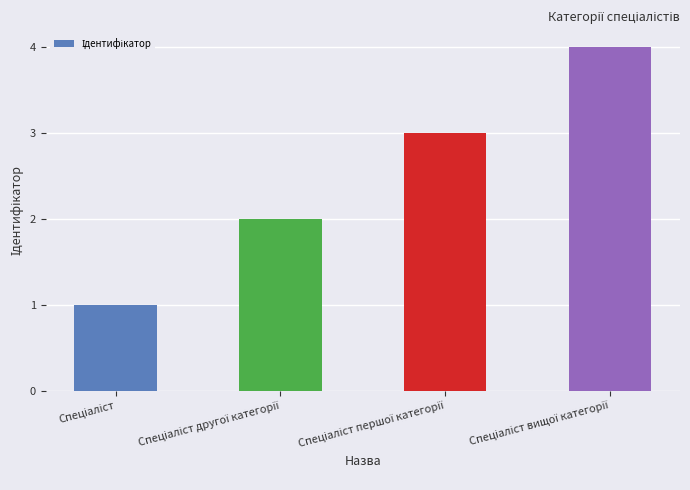

What is the greatest value displayed?

4